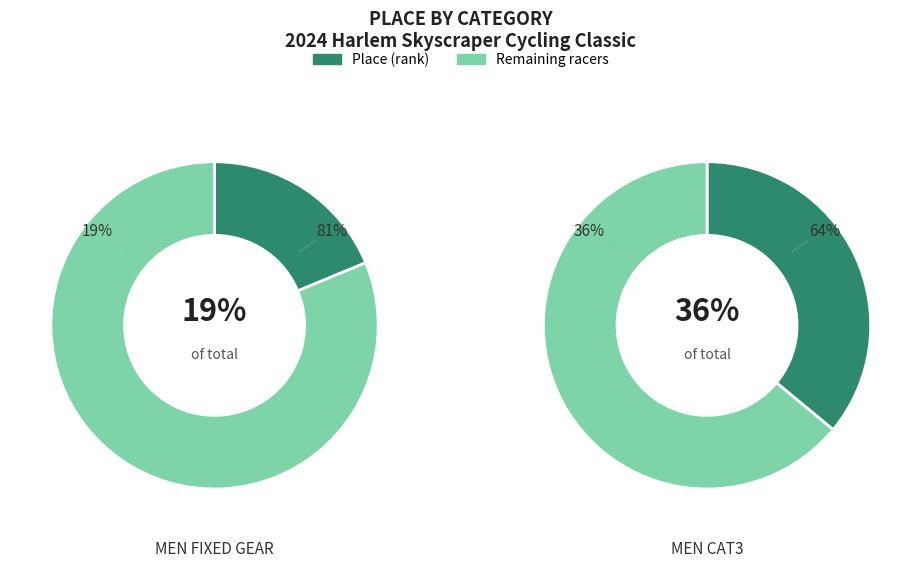

Is Men Cat3 the majority of the pie?

Yes